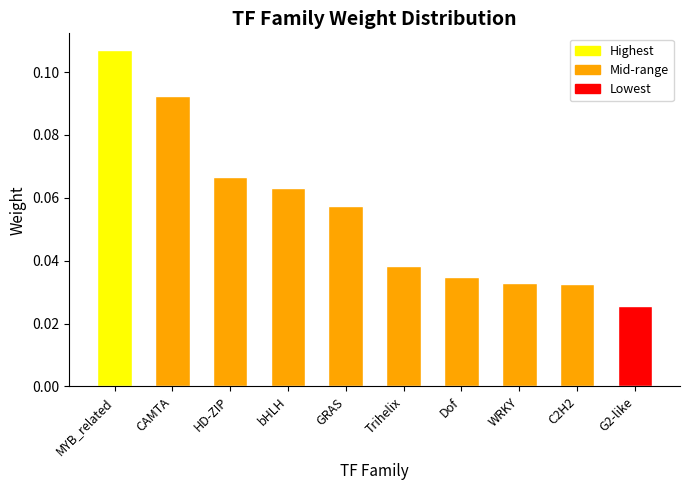

Which label corresponds to the largest value in the chart?

MYB_related